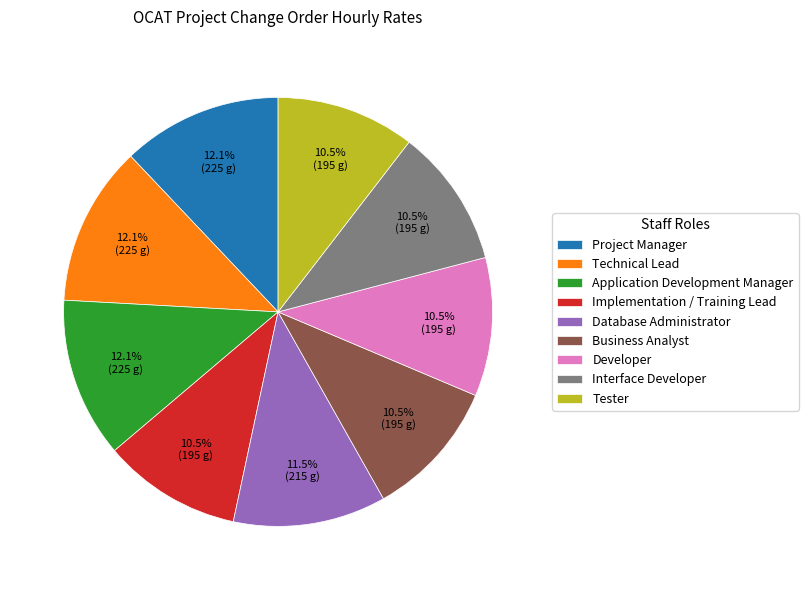

True or false: Application Development Manager accounts for 1% of the total.

False